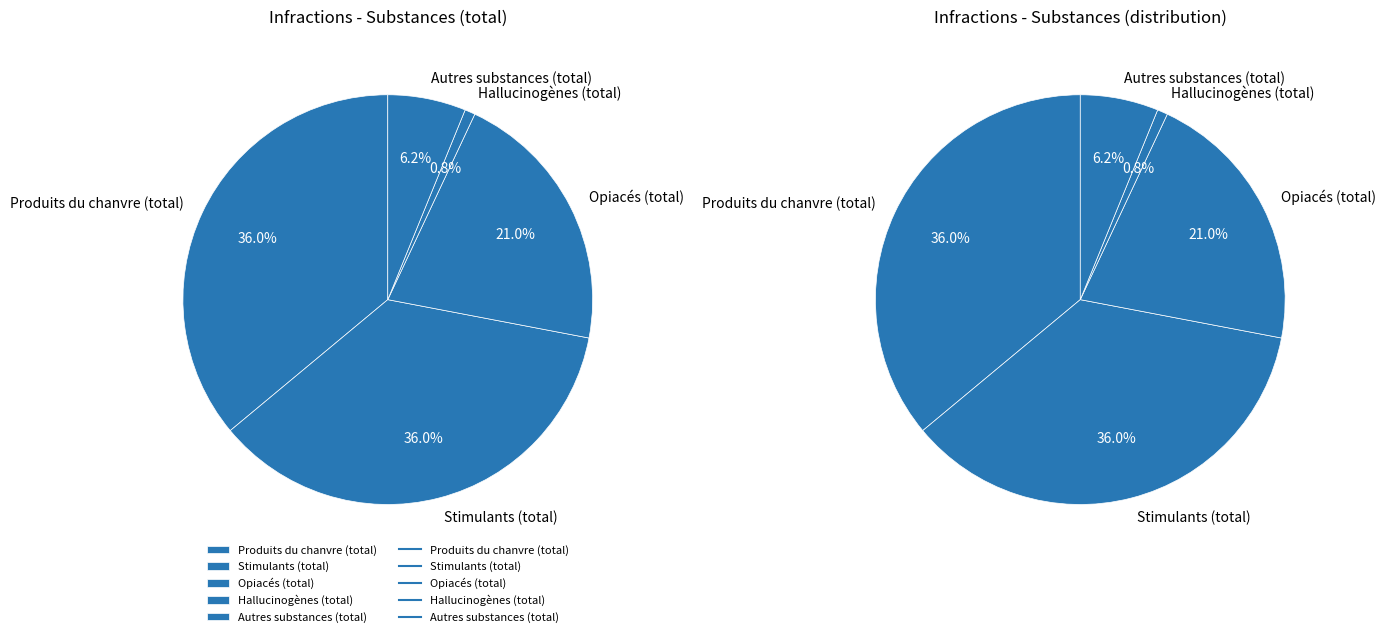

Is there a majority slice in this chart?

No